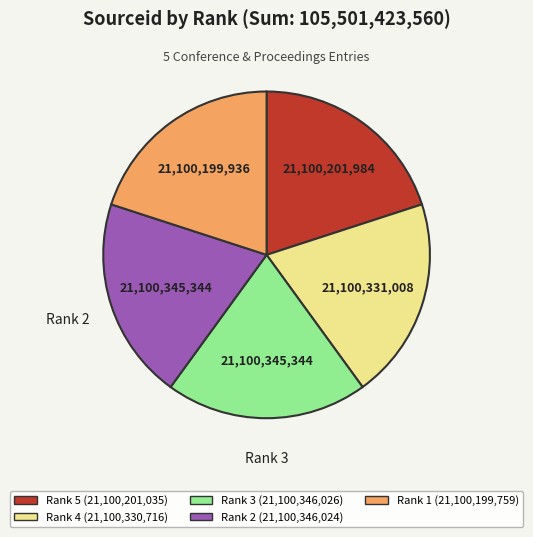

Is the sum of Rank 2 and Rank 4 greater than half?

No